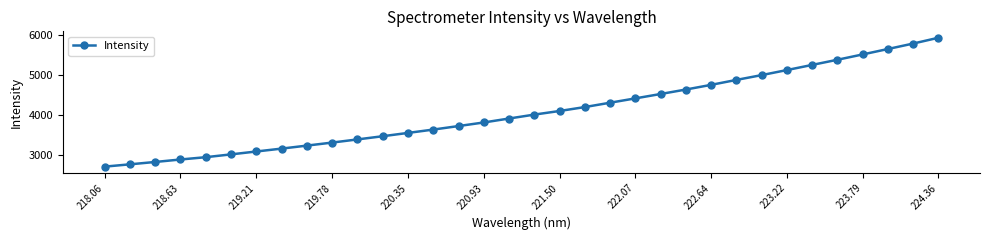

What is the value of the 7th point from the left?

3077.3